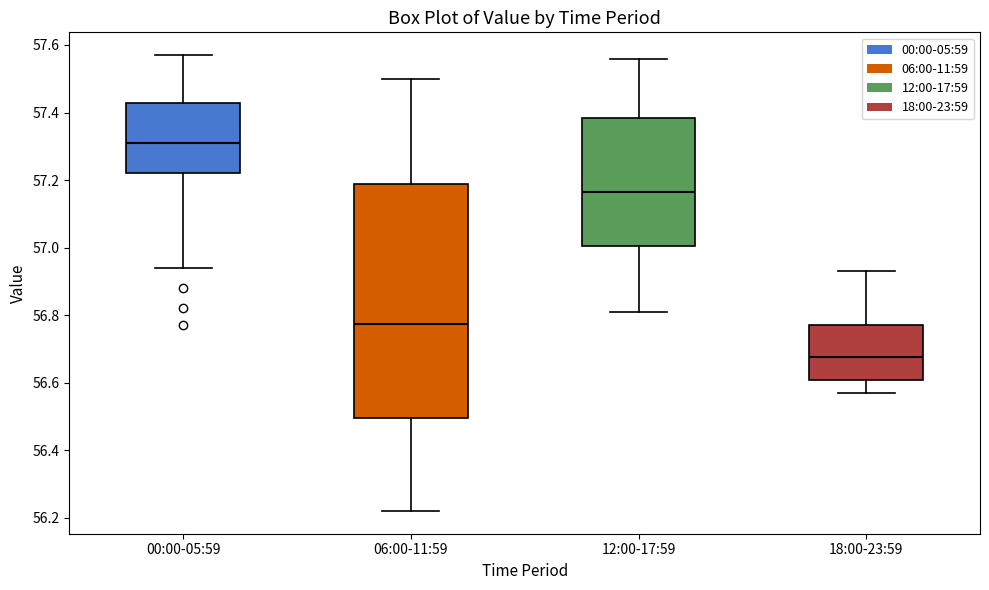

Which box is the tallest, from its lower edge to its upper edge?

06:00-11:59